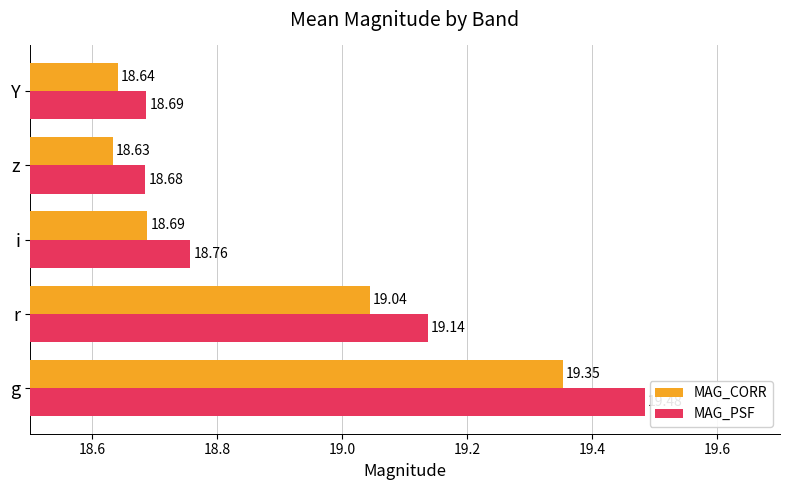

At which label is MAG_CORR closest to 18?

z